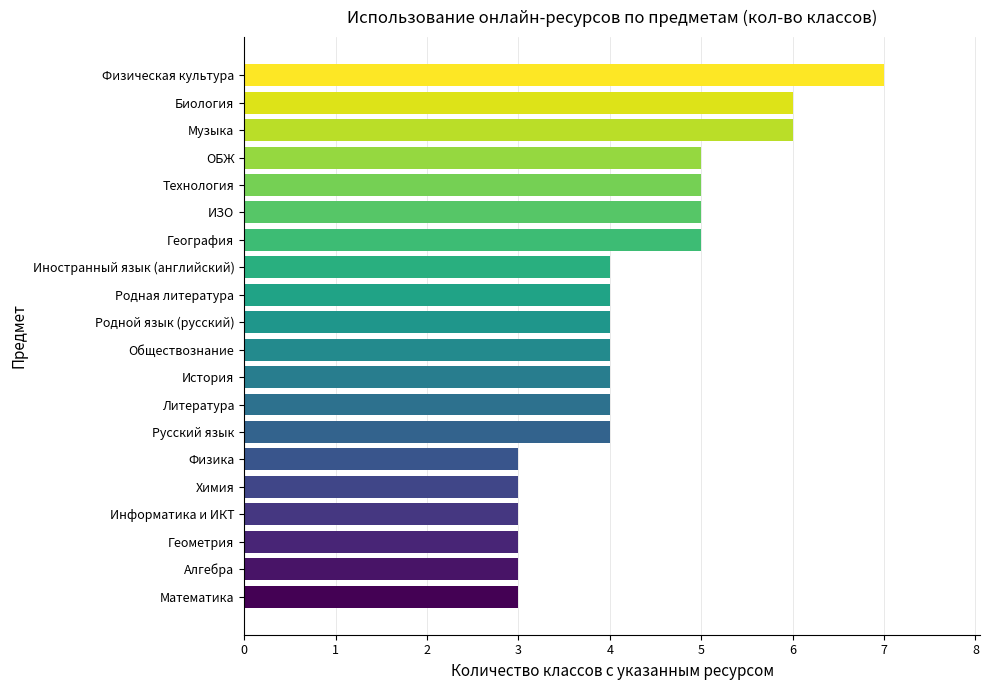

Read the value at Информатика и ИКТ.

3